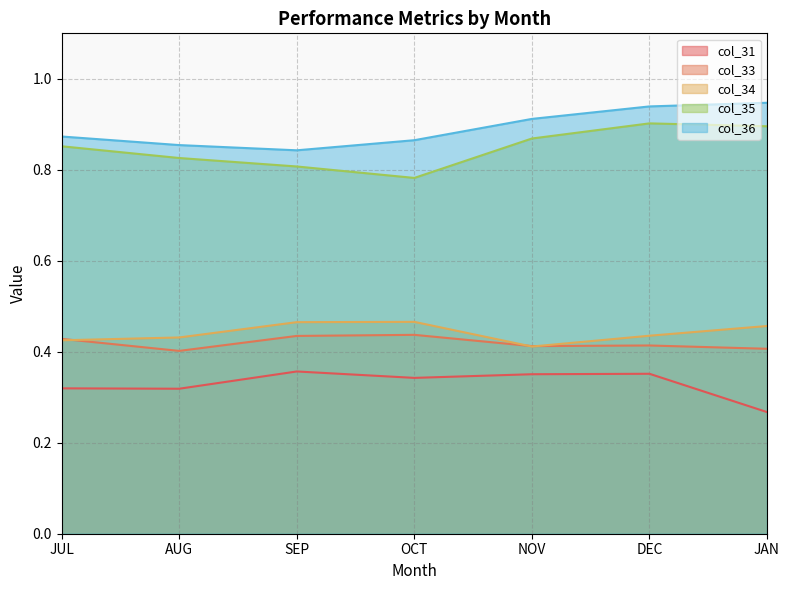

The value of col_33 at OCT is 0.7. True or false?

False